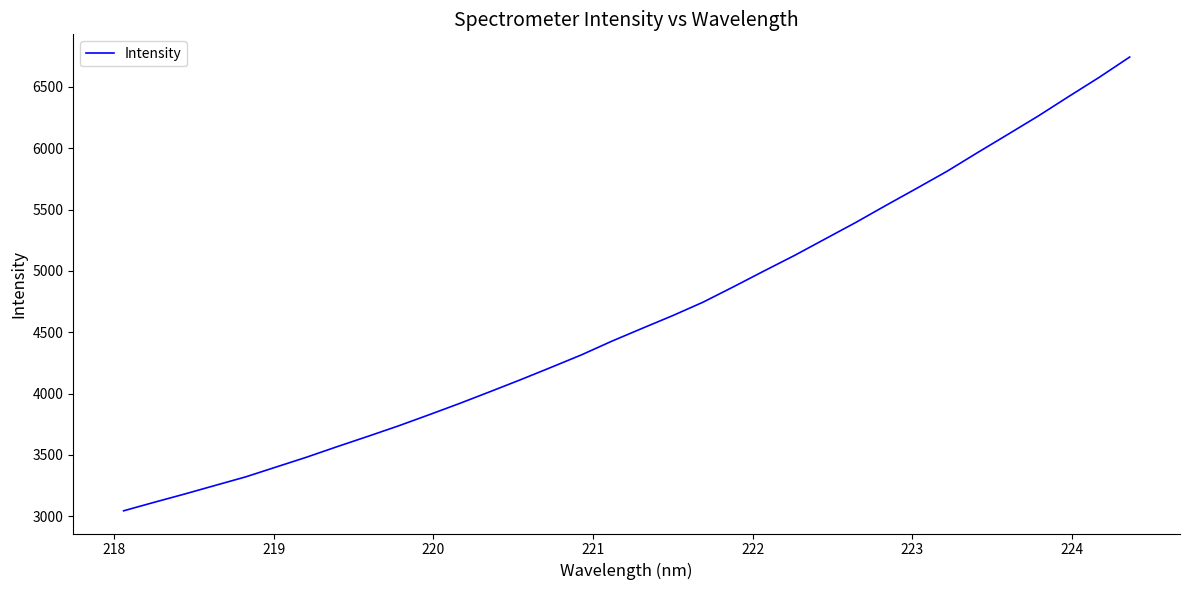

What is the difference between the maximum and minimum values?

3699.7